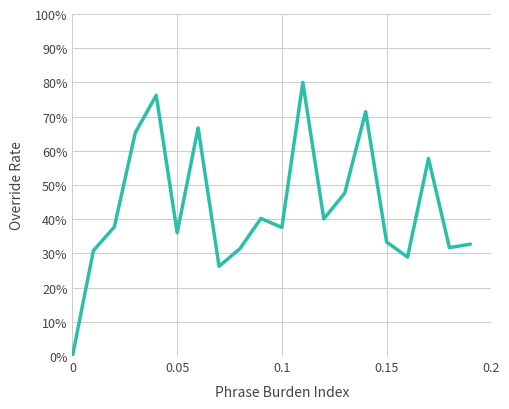

How many points are higher than both their immediate neighbors (excluding endpoints)?

6